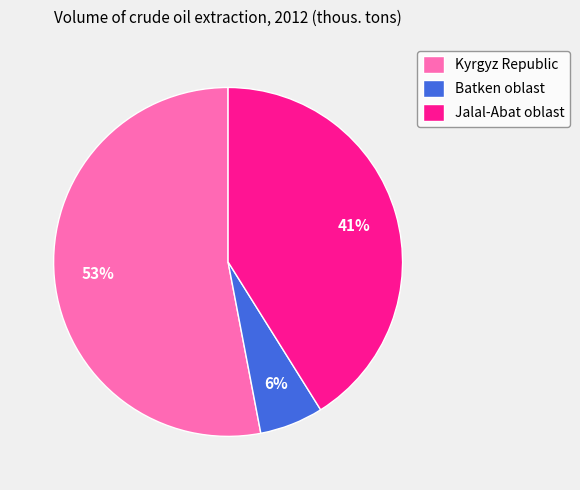

How many segments does this pie chart have?

3